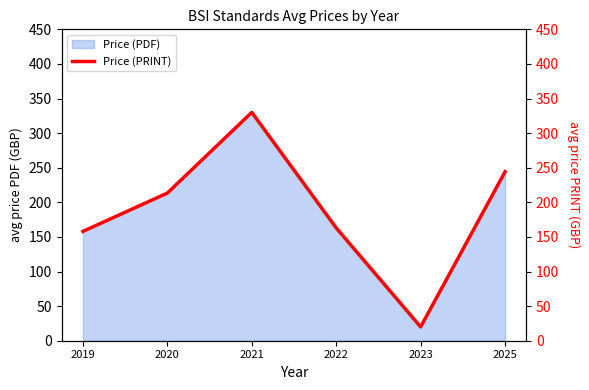

At which label does the data first exceed 213?

2020